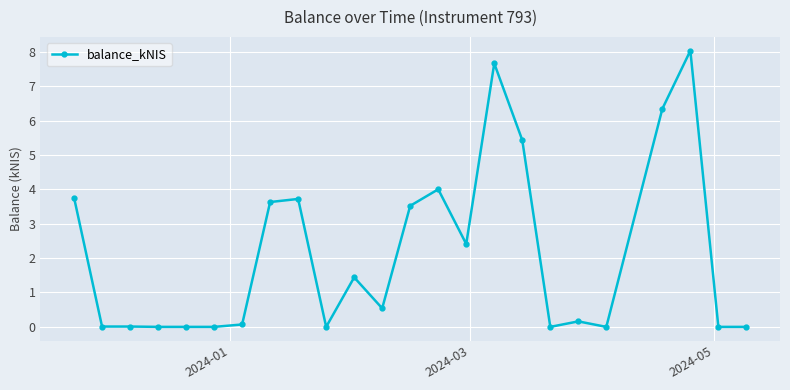

Does the chart display data point markers on the line(s)?

Yes